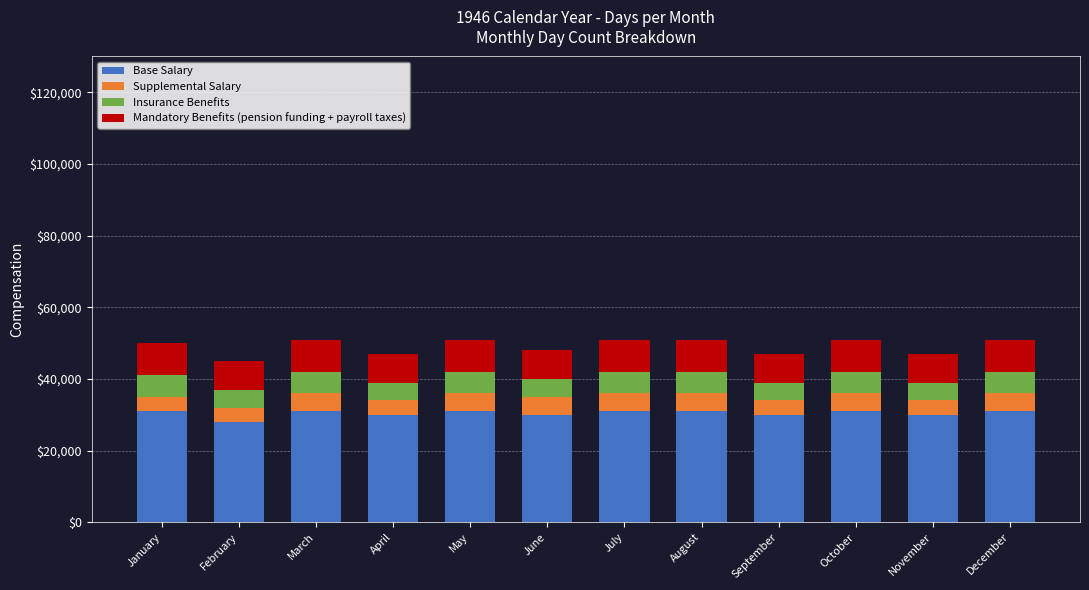

The Base Salary series shows 55111 at March. True or false?

False